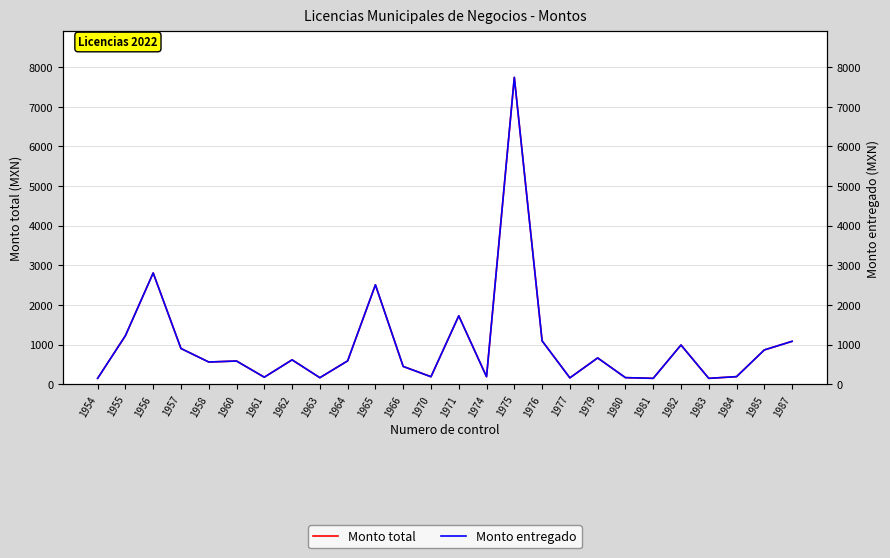

Rank the series at 1982 from highest to lowest value.

Monto total, Monto entregado